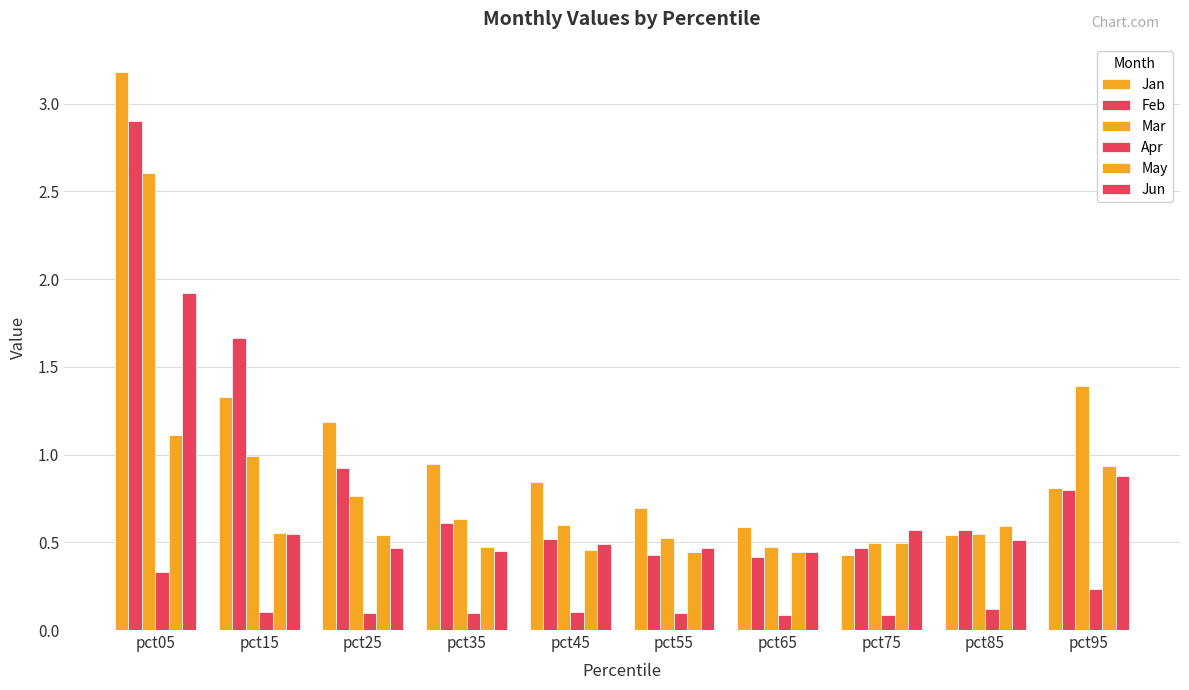

What is the total value across all series at pct45?

3.0